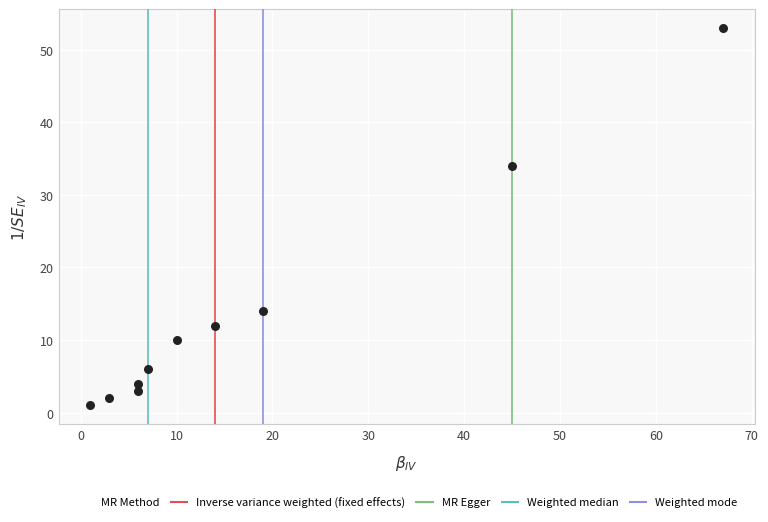

What is the range of Y values (max minus min)?

52